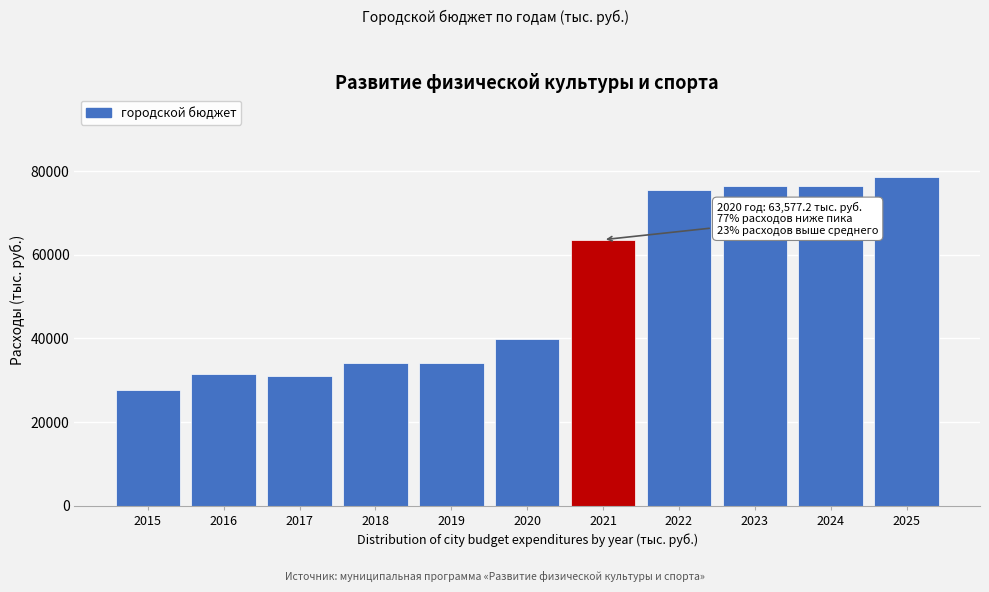

What is the difference between the maximum and minimum values?

51044.9